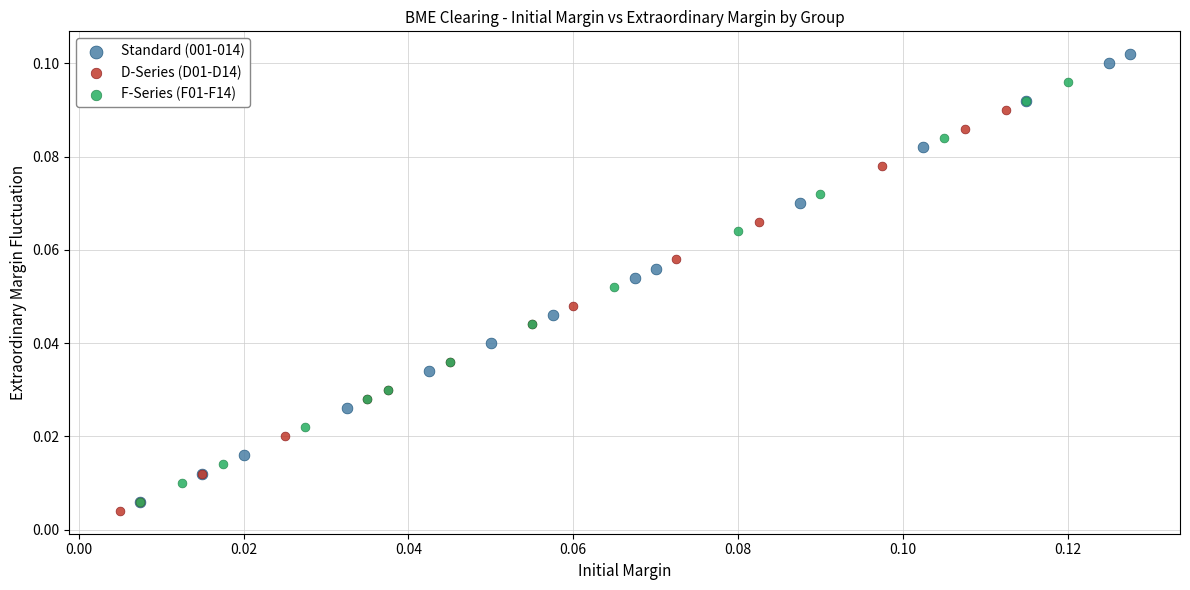

What are all the series names shown in the legend?

Standard (001-014), D-Series (D01-D14), F-Series (F01-F14)